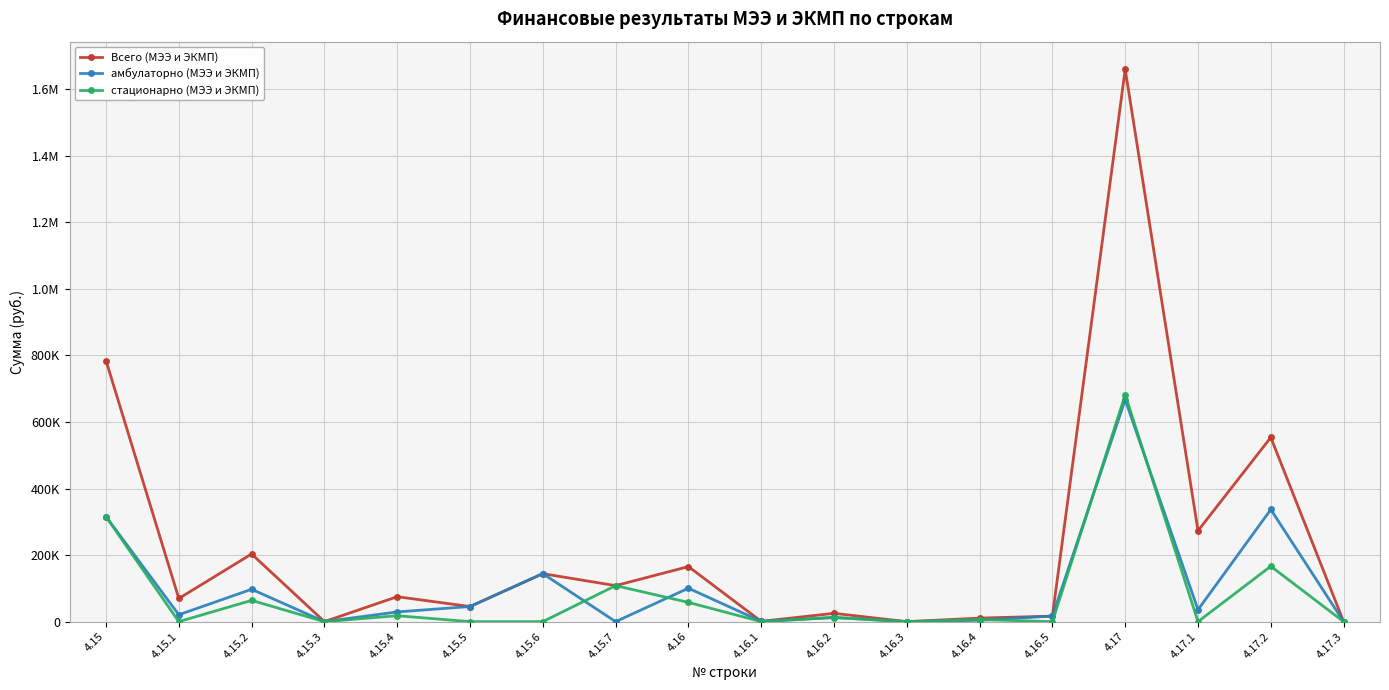

Is this an area chart (filled region under the line)?

No